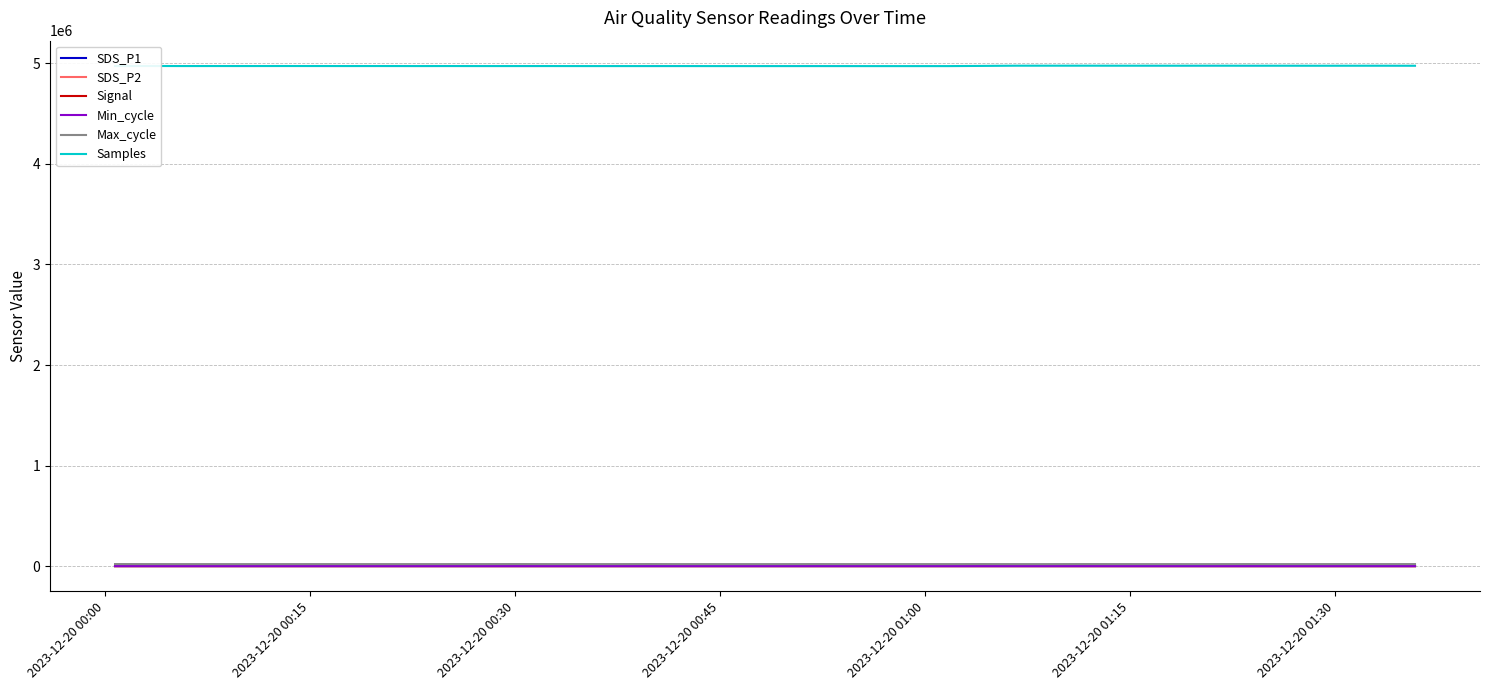

What is the maximum value shown in the chart?

4977045.0